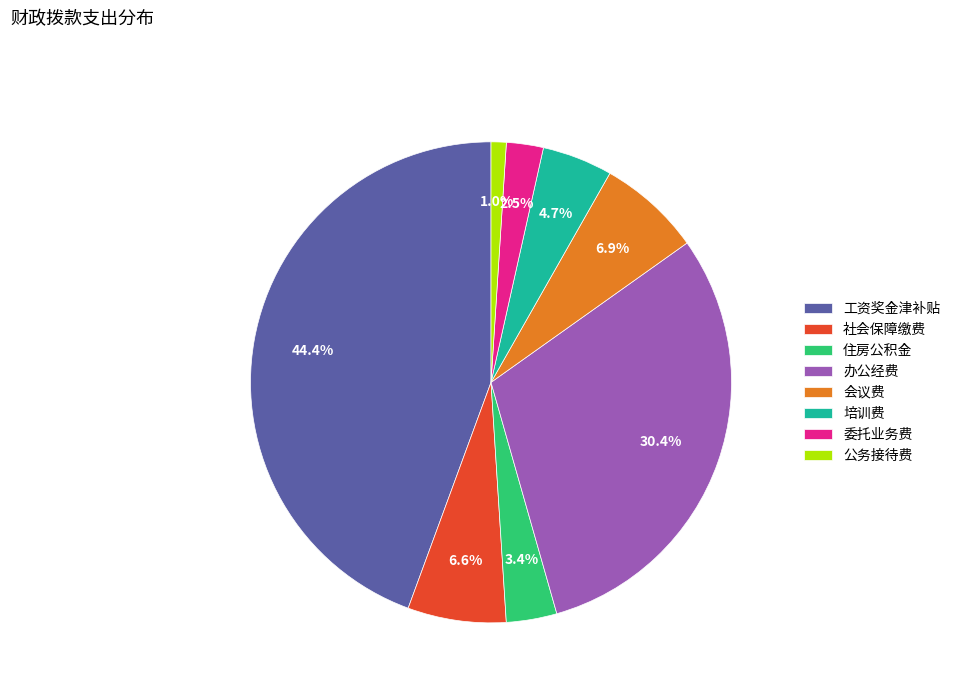

True or false: 公务接待费 accounts for 1% of the total.

True